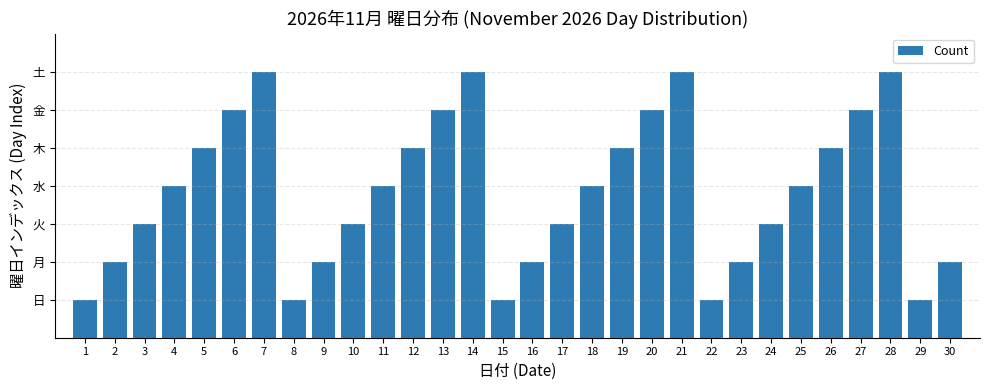

Rank the categories by value from highest to lowest.

7, 14, 21, 28, 6, 13, 20, 27, 5, 12, 19, 26, 4, 11, 18, 25, 3, 10, 17, 24, 2, 9, 16, 23, 30, 1, 8, 15, 22, 29